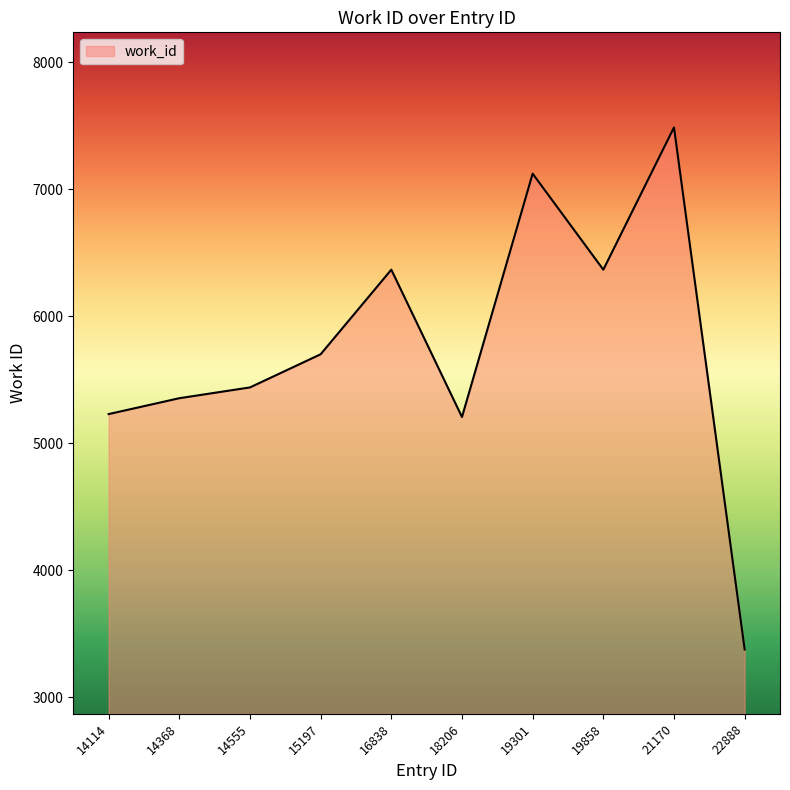

Between 14368 and 15197, which is larger?

15197